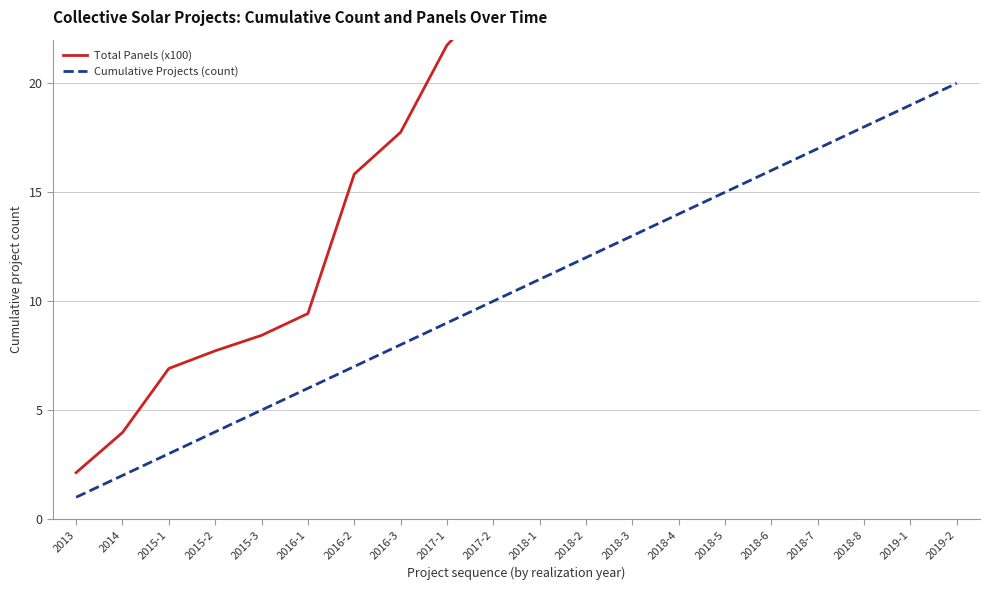

What position from the right is 2018-4?

7